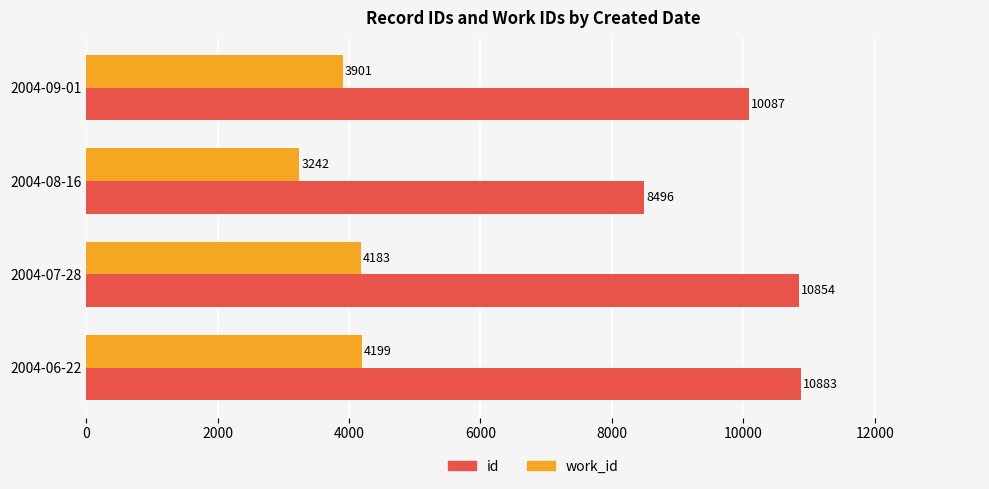

Between 2004-08-16 and 2004-09-01, which series saw the biggest shift?

id